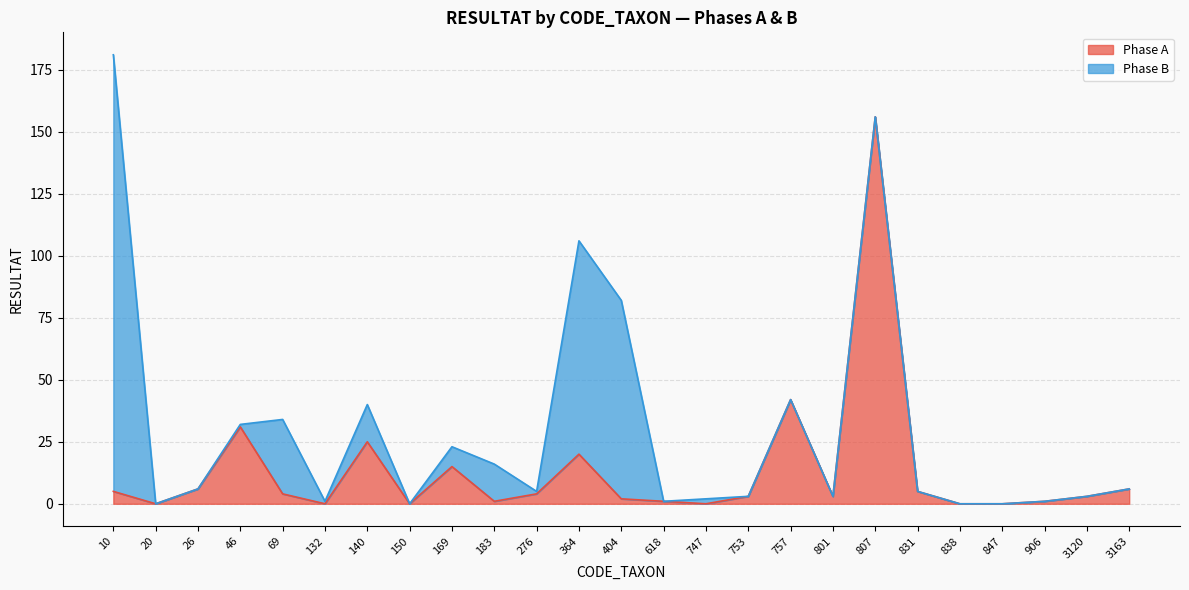

Read the value at 26, to the nearest 10.

10